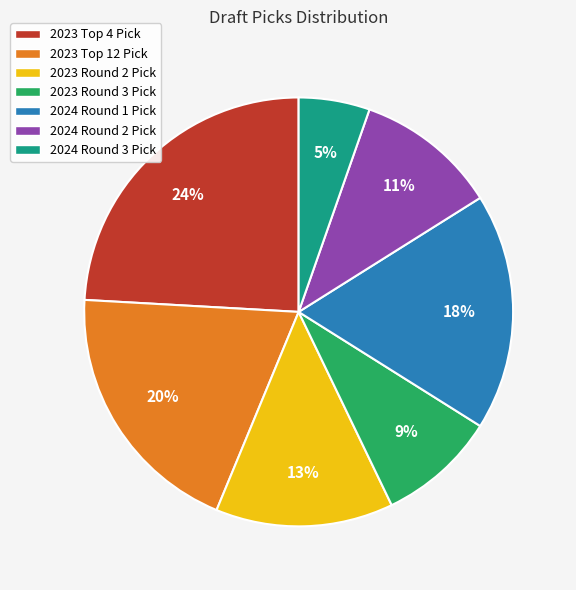

How many slices are in this pie chart?

7